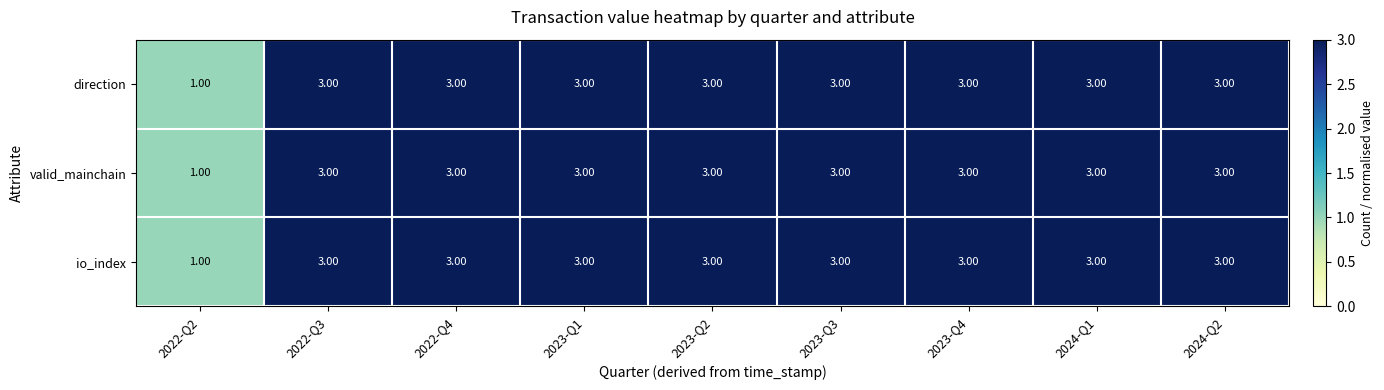

What is the average value of the valid_mainchain series?

3